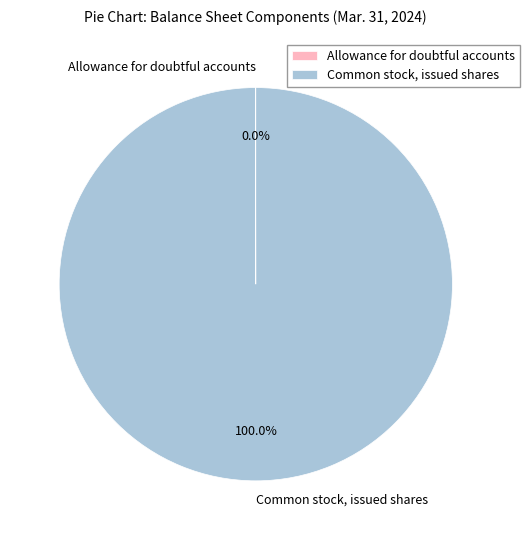

To the nearest percent, what portion does Common stock, issued shares represent?

100%